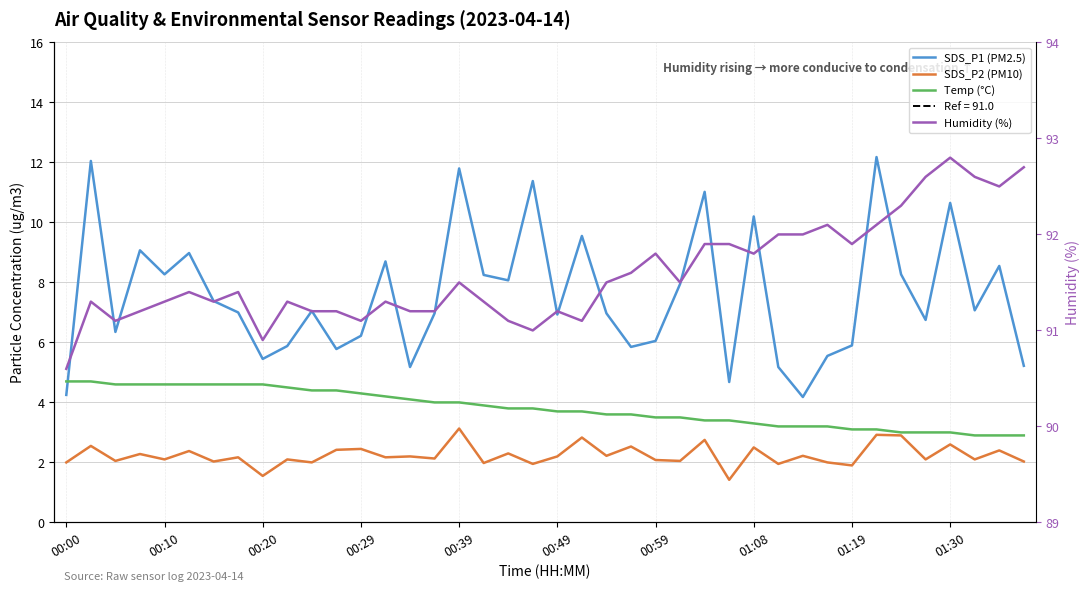

True or false: Temp (°C) has a value of 3.1 at 01:19.

True